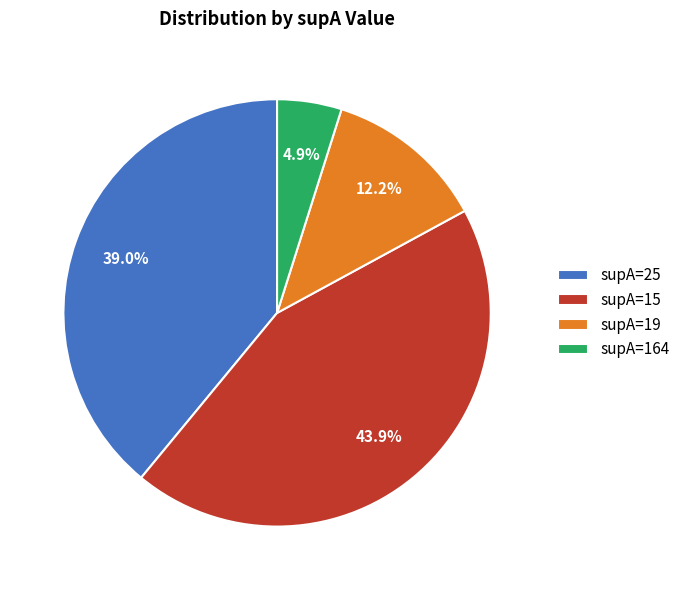

Which category has the smallest portion of the pie?

supA=164